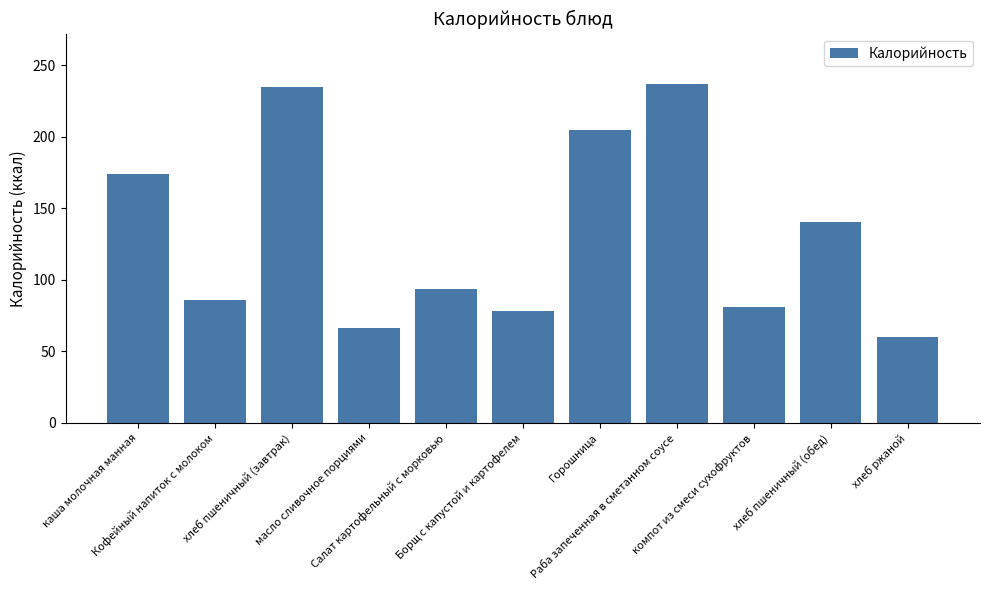

What is the minimum value shown in the chart?

59.8